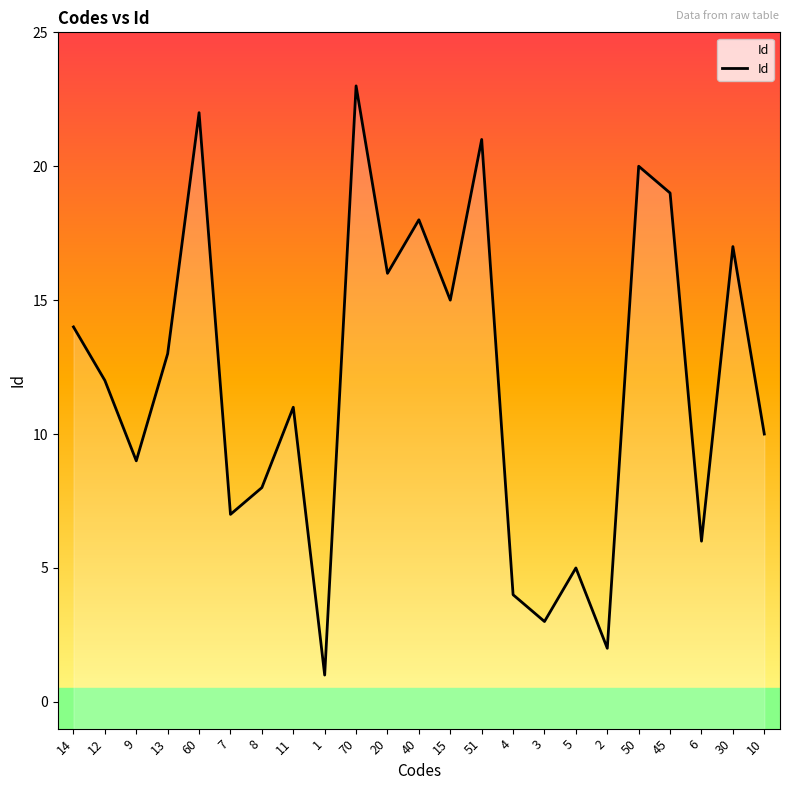

Where is the data nearest to the value 12?

12